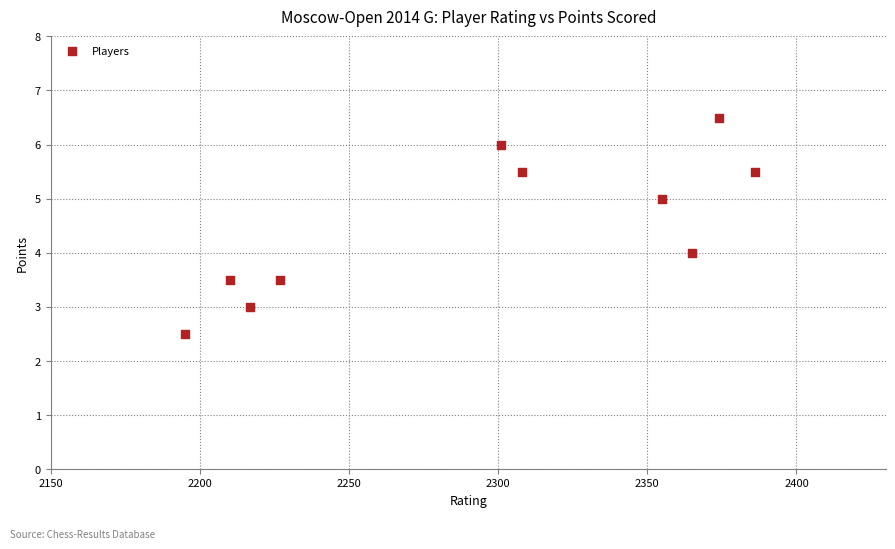

What is the average Y value?

4.5